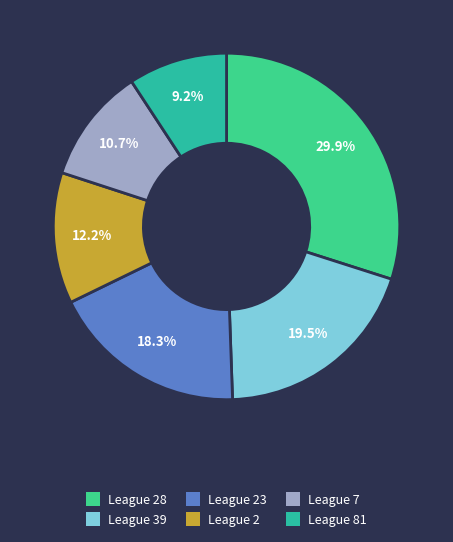

How many segments does this pie chart have?

6